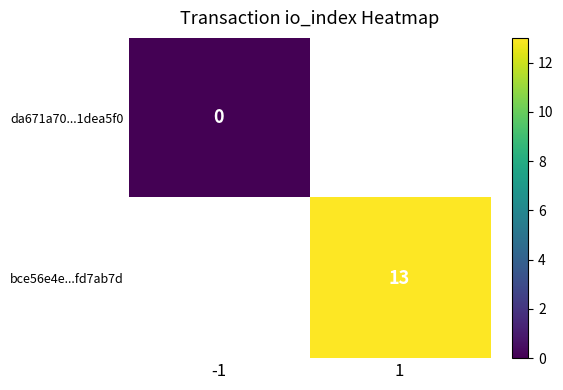

The value of bce56e4e...fd7ab7d at 1 is 13.0. True or false?

True